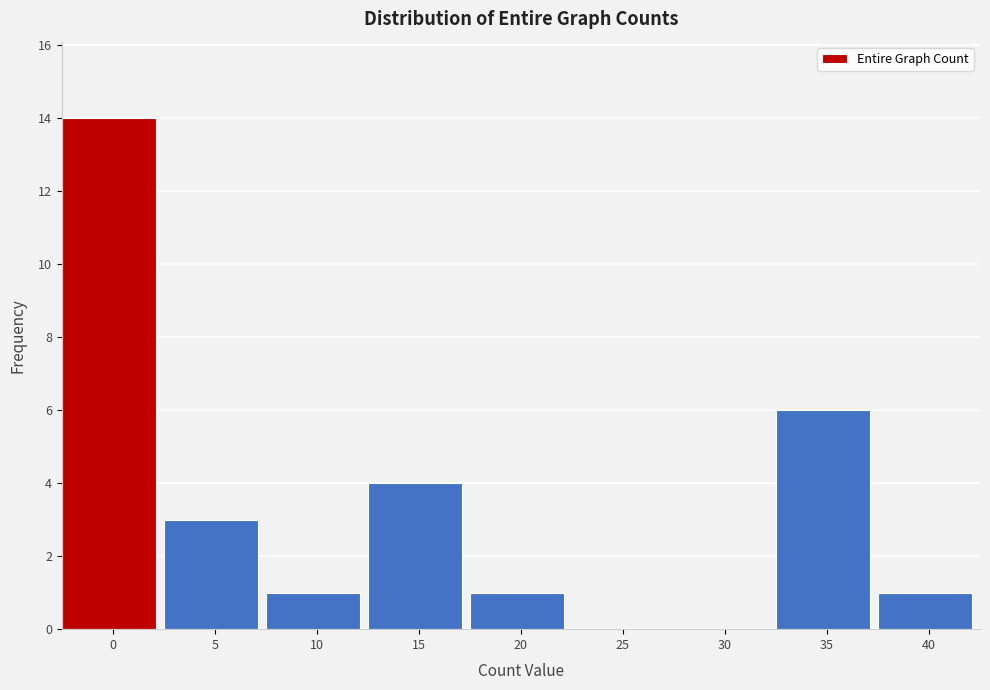

Reading left to right, list all the values displayed in this chart.

0=14	5=3	10=1	15=4	20=1	25=0	30=0	35=6	40=1